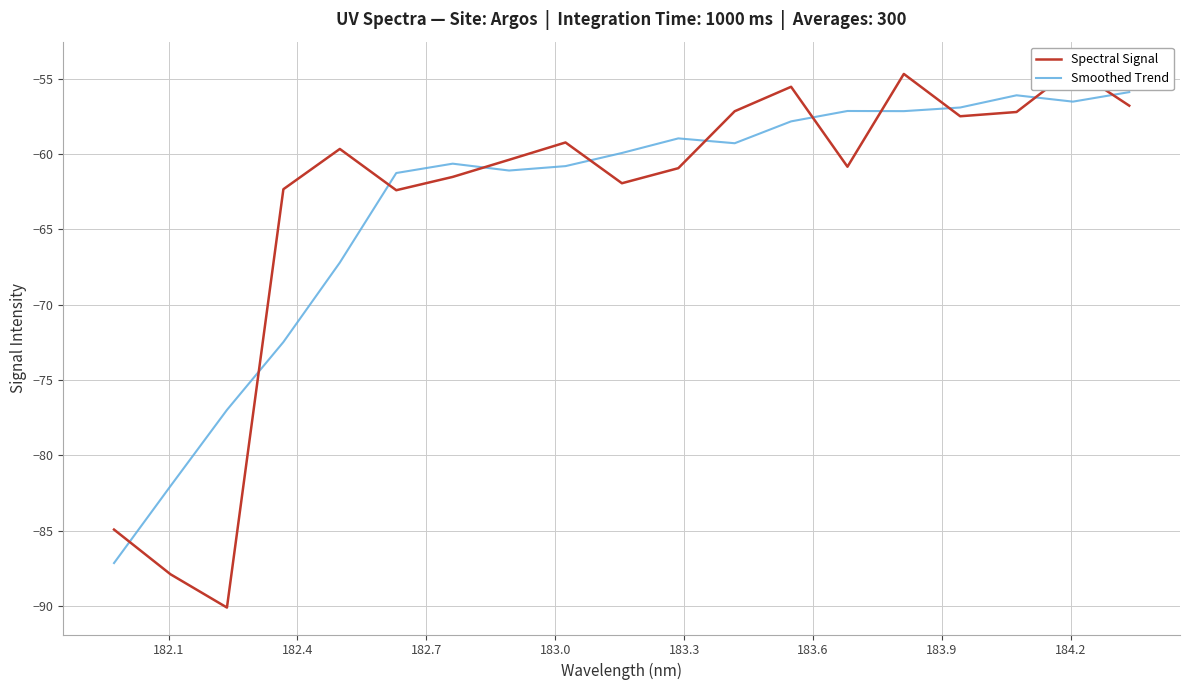

What is the highest value of the Smoothed Trend series?

-55.9